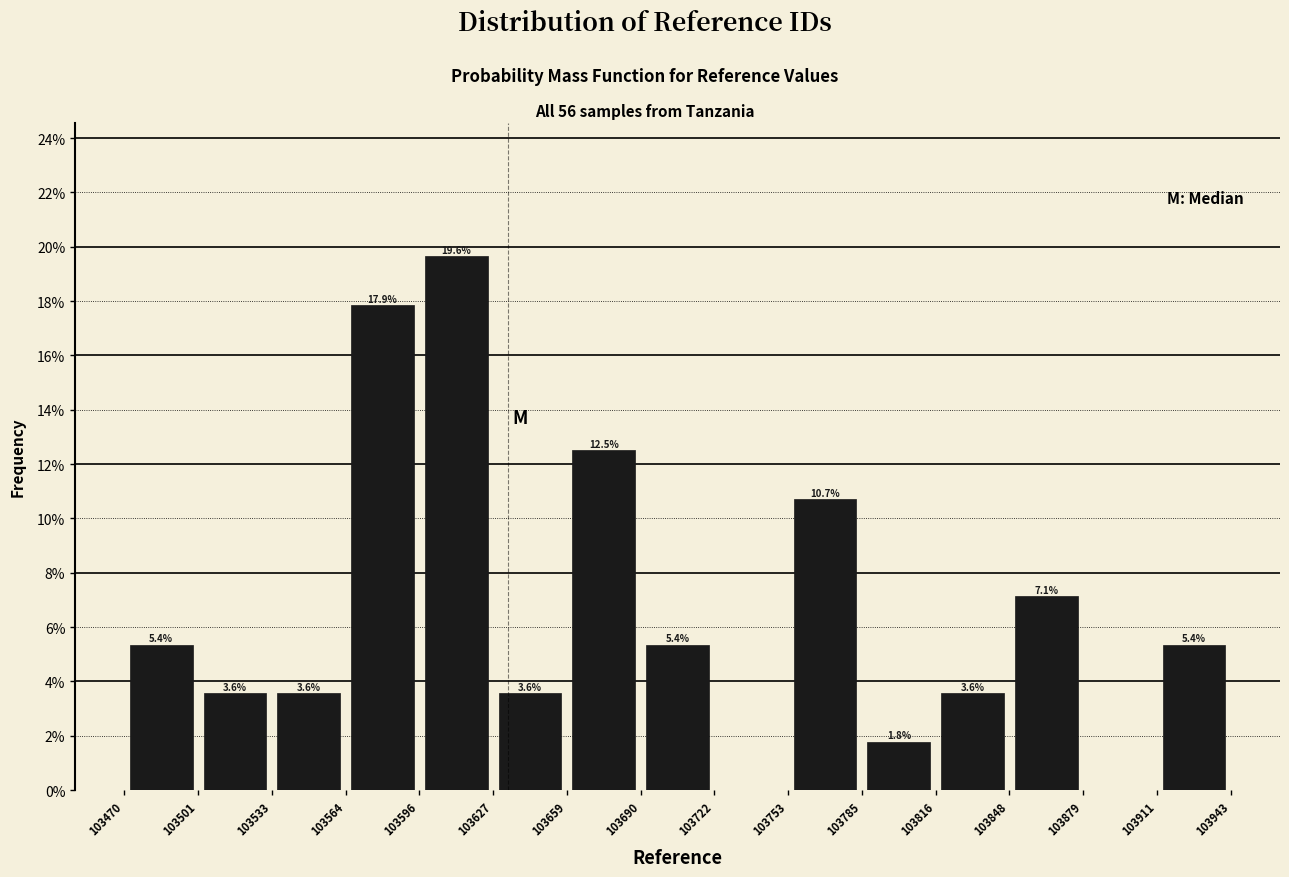

Which range on the x-axis has the tallest bar?

103596 to 103627